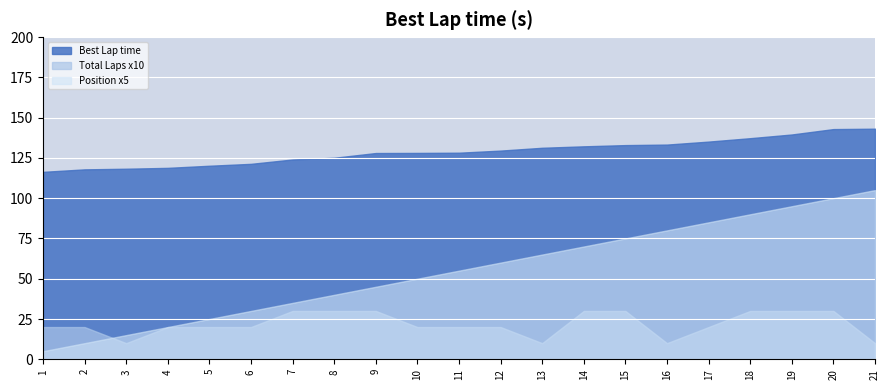

What is the difference between the maximum and minimum values in the Position series?

20.0